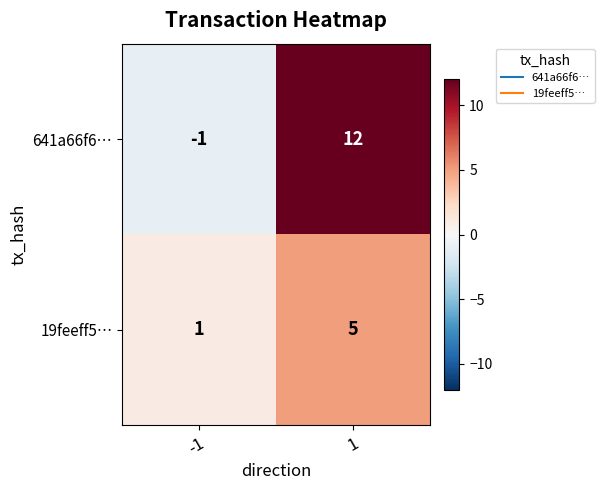

What is the sum of all 641a66f6… values?

11